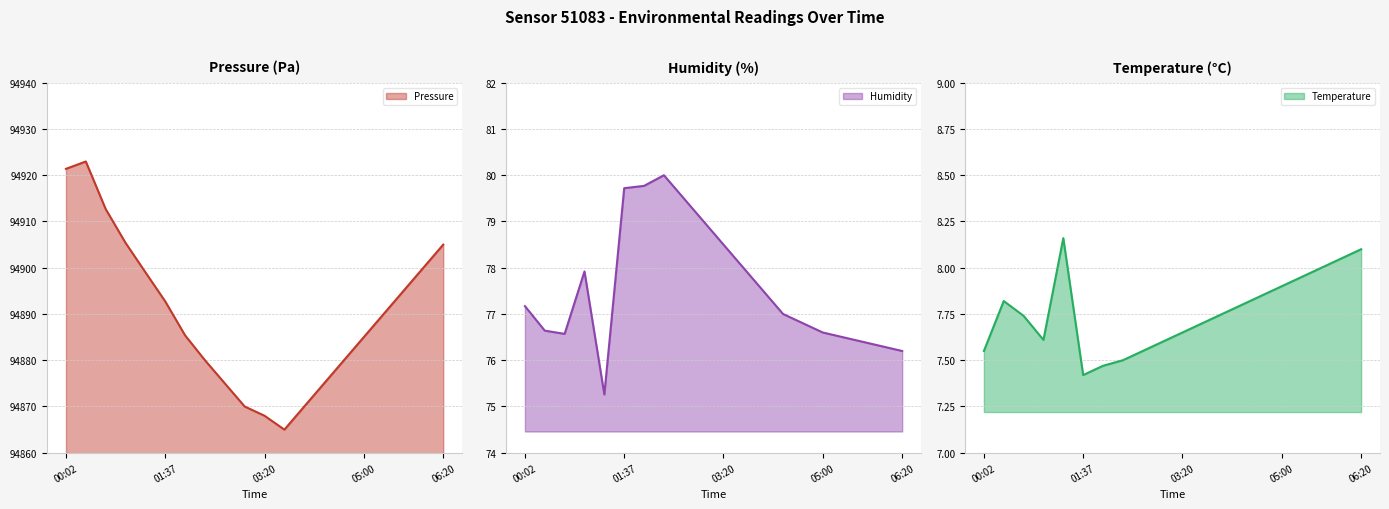

How many lines are shown in the chart?

3